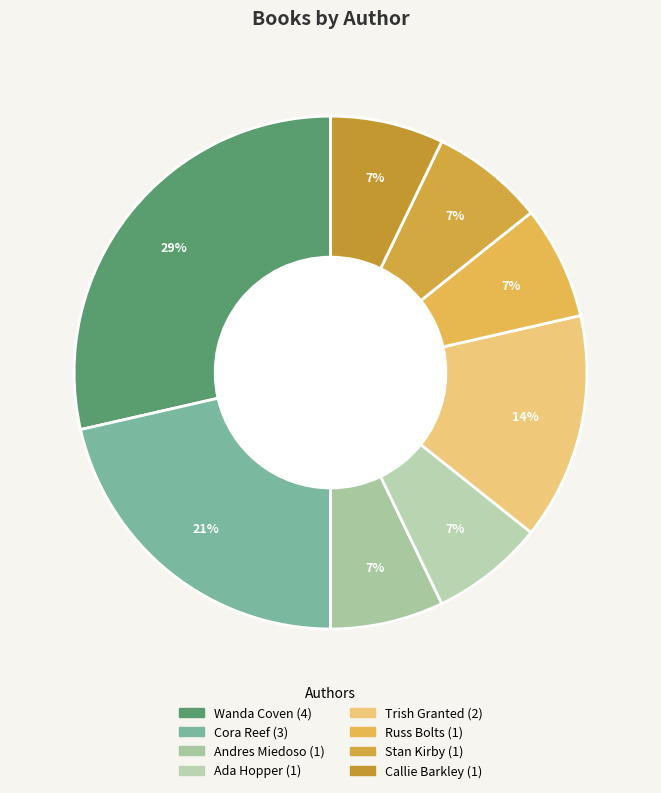

Which category has the biggest portion of the pie?

Wanda Coven (83396622)